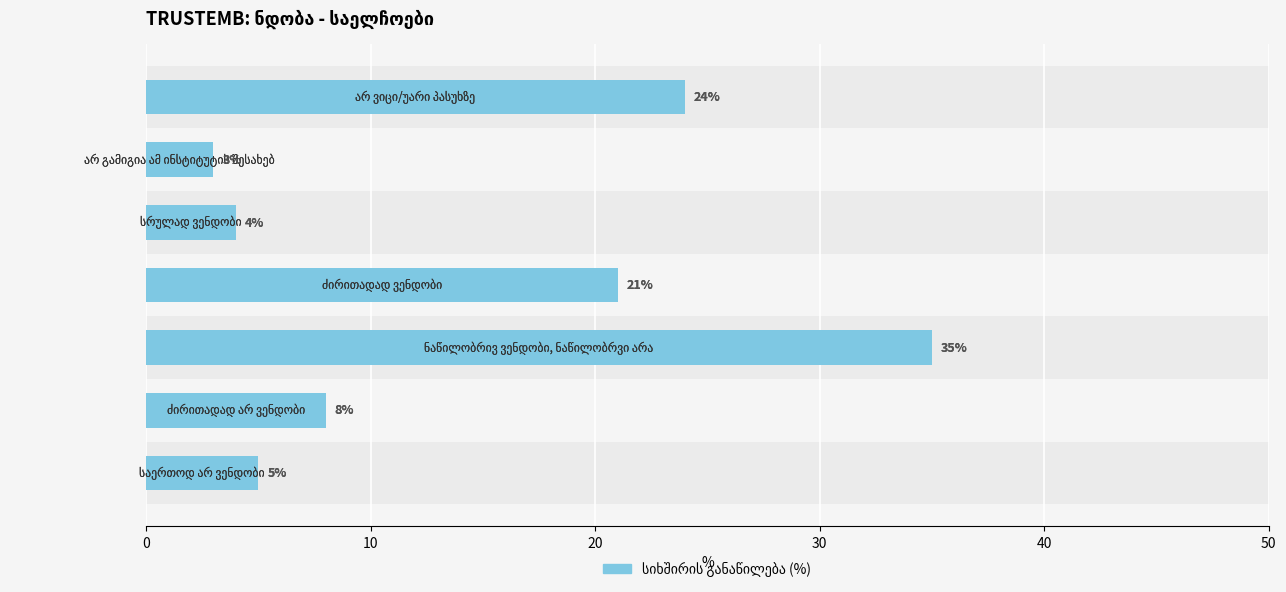

Which has a higher value, 0 or 10?

10